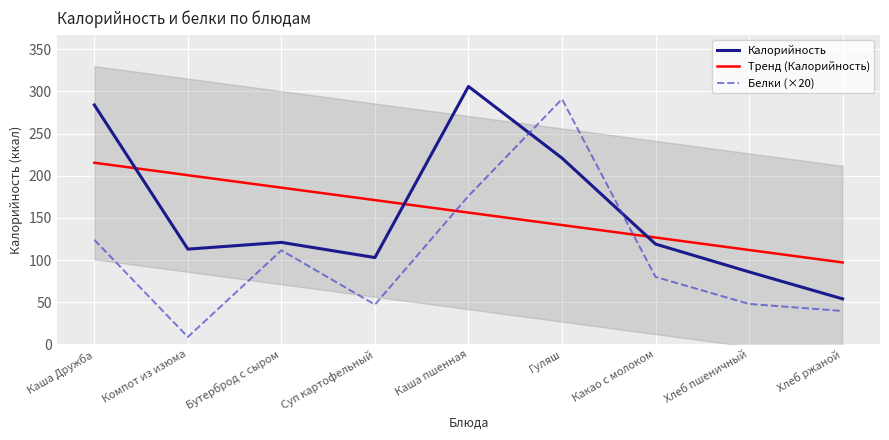

At which label is Калорийность closest to 180?

Гуляш